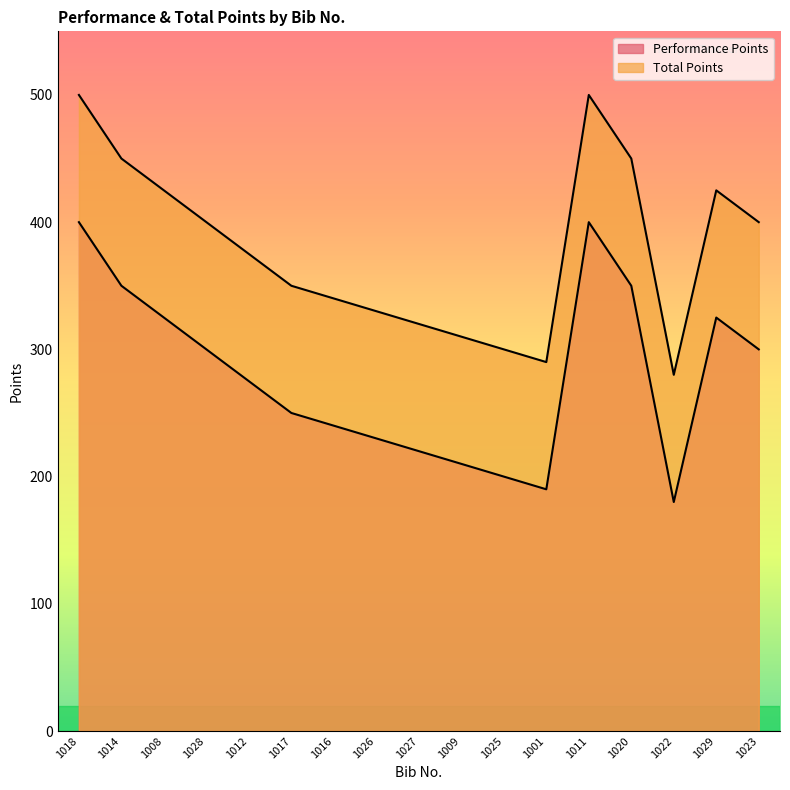

At which category does the chart reach its peak across all series?

1018